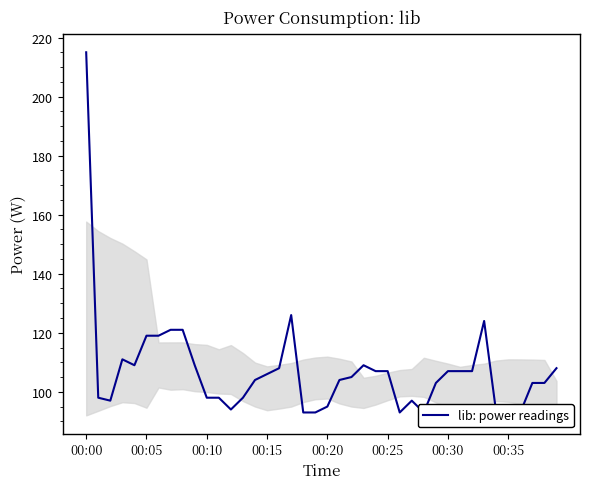

Does the chart display data point markers on the line(s)?

No